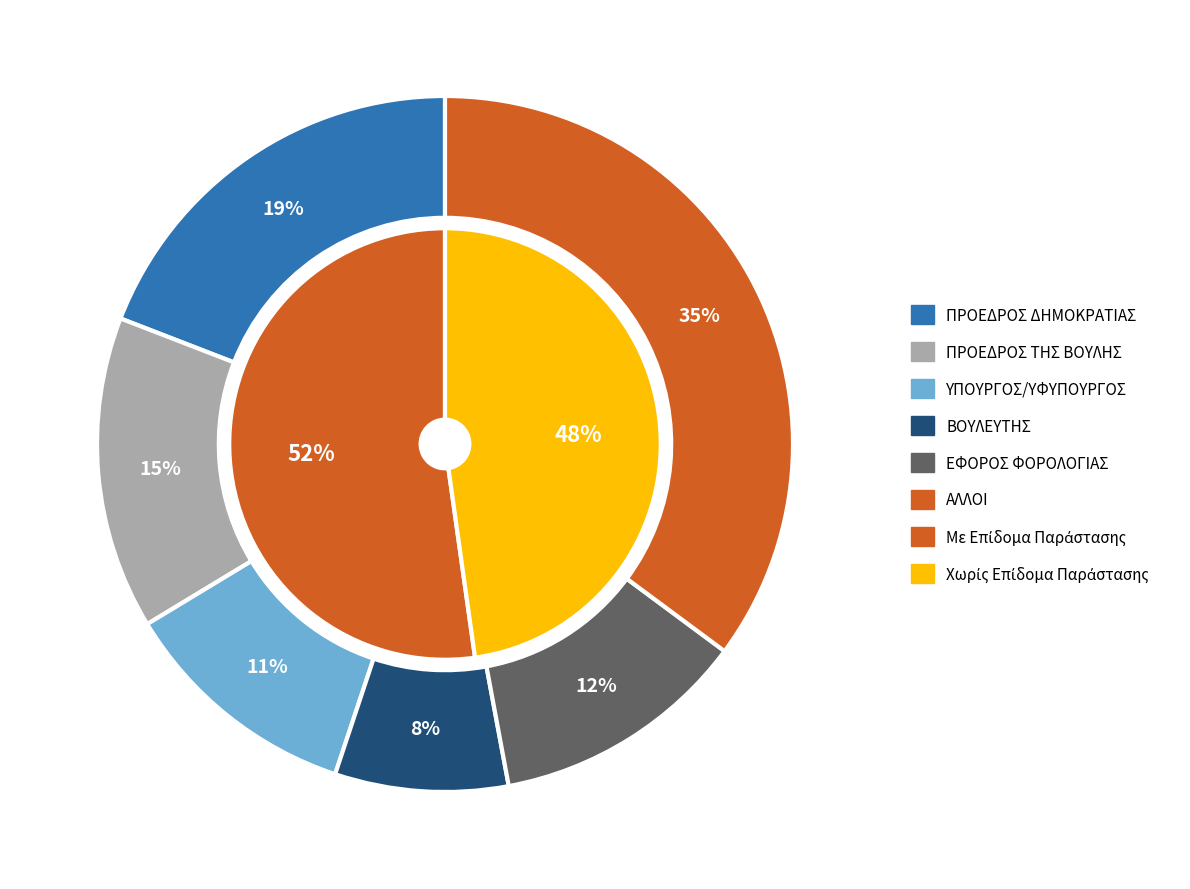

How many slices are in this pie chart?

6